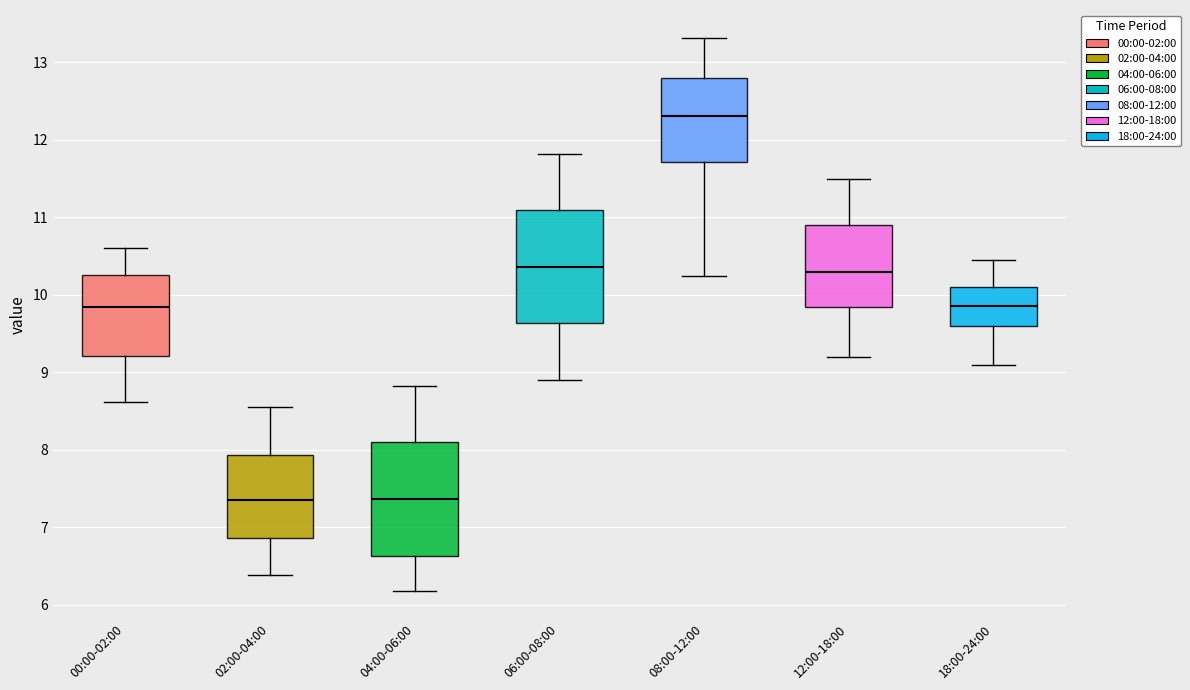

Reading left to right, read every box against the y-axis: the position of its median line, the range the box covers, and the ends of its whiskers. The values are not printed on the chart, so give them approximately, as read against the axis.

00:00-02:00: median 9.8, box 9.2 to 10.3, whiskers 8.6 to 10.6
02:00-04:00: median 7.4, box 6.9 to 7.9, whiskers 6.4 to 8.6
04:00-06:00: median 7.4, box 6.6 to 8.1, whiskers 6.2 to 8.8
06:00-08:00: median 10.4, box 9.6 to 11.1, whiskers 8.9 to 11.8
08:00-12:00: median 12.3, box 11.7 to 12.8, whiskers 10.3 to 13.3
12:00-18:00: median 10.3, box 9.8 to 10.9, whiskers 9.2 to 11.5
18:00-24:00: median 9.9, box 9.6 to 10.1, whiskers 9.1 to 10.5